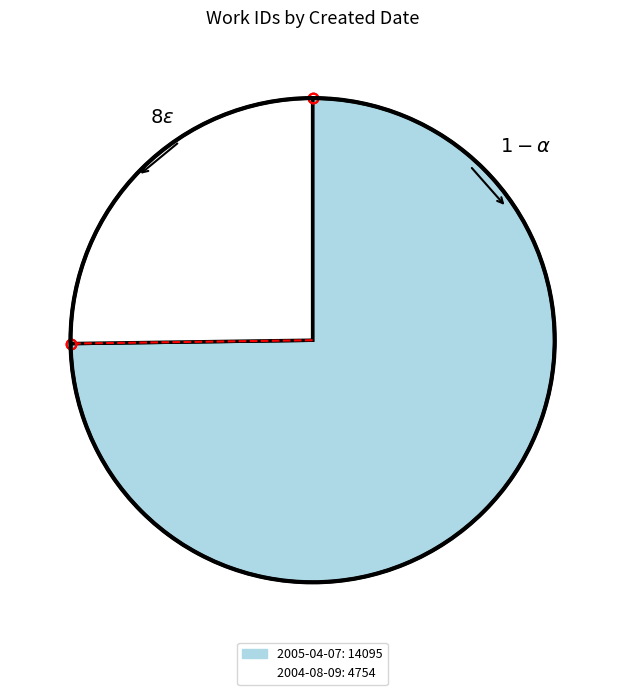

Is there a majority slice in this chart?

Yes